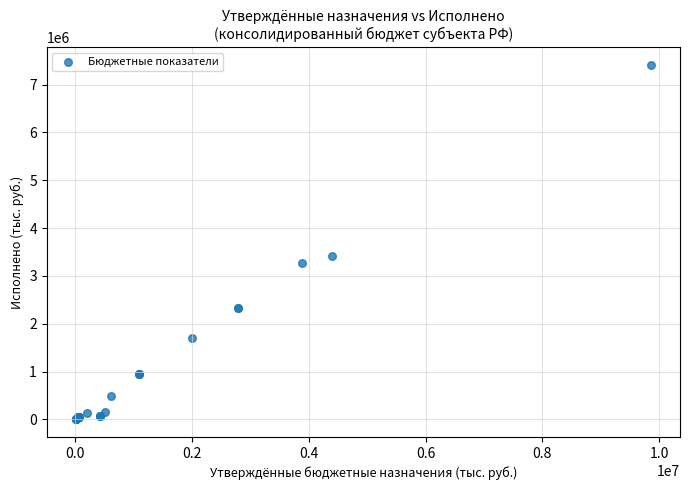

What Y value in the scatter plot is closest to 3708815?

3421916.0